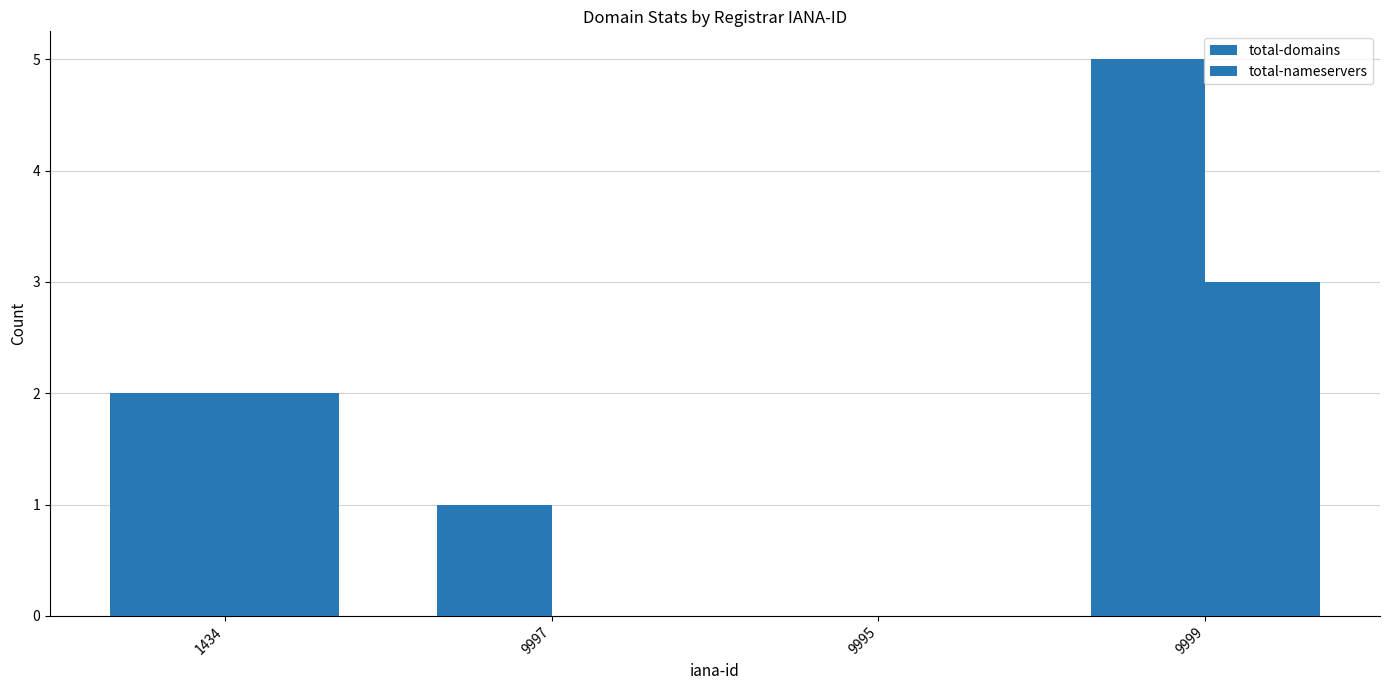

Which label corresponds to the smallest value in the chart?

9995